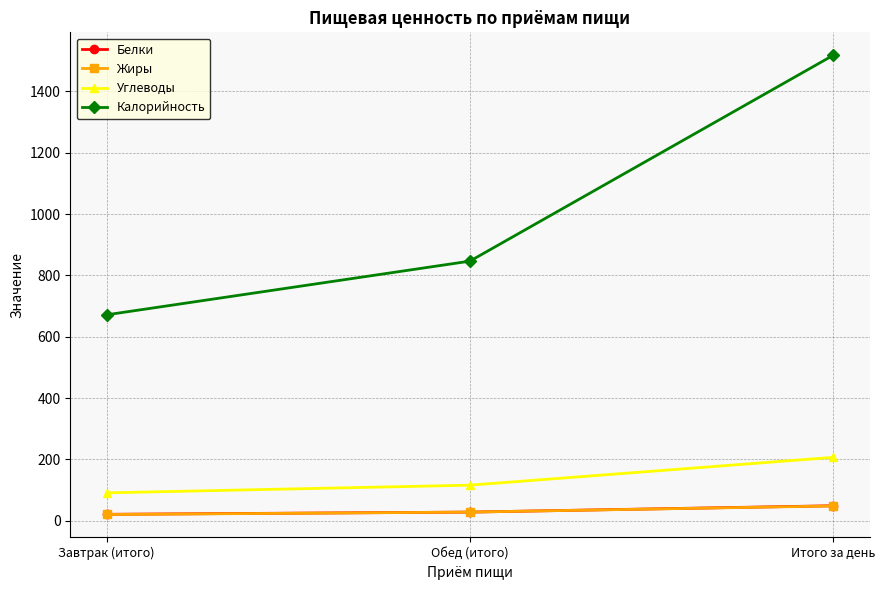

Which series has the widest spread of values?

Калорийность